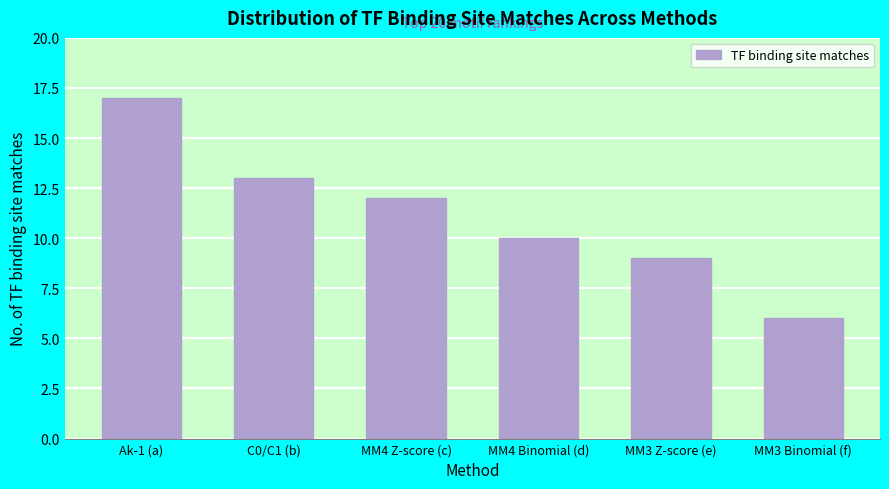

Reading left to right, transcribe all the data shown in this chart.

Ak-1 (a)=17	C0/C1 (b)=13	MM4 Z-score (c)=12	MM4 Binomial (d)=10	MM3 Z-score (e)=9	MM3 Binomial (f)=6